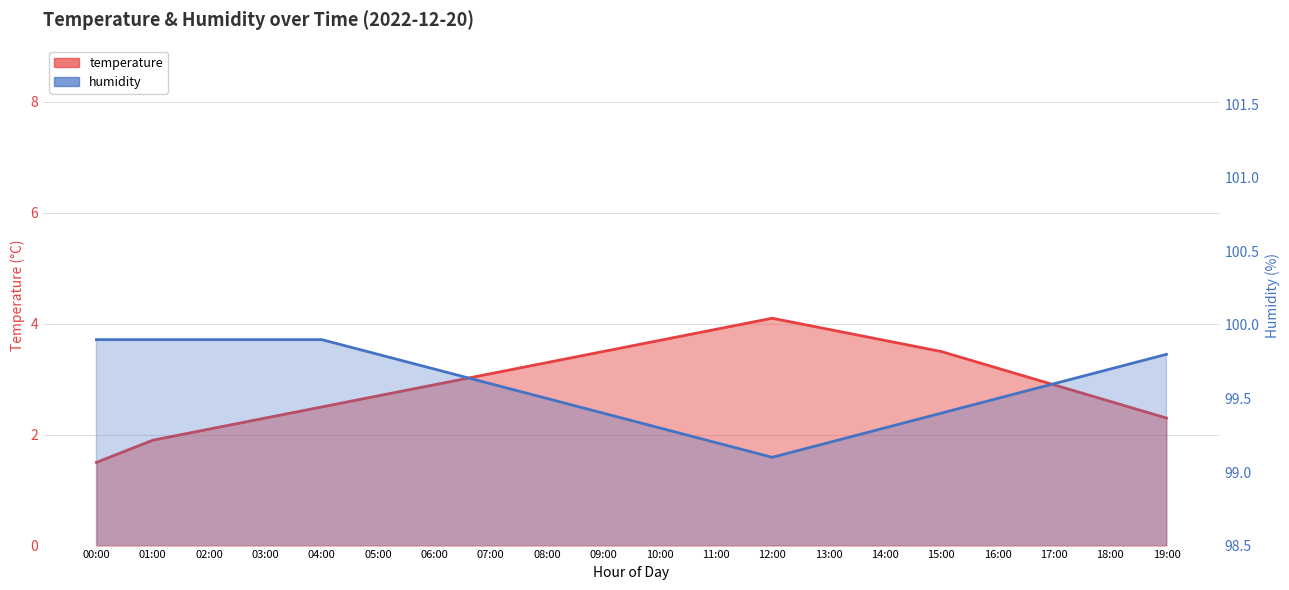

Does the chart have visible grid lines?

Yes